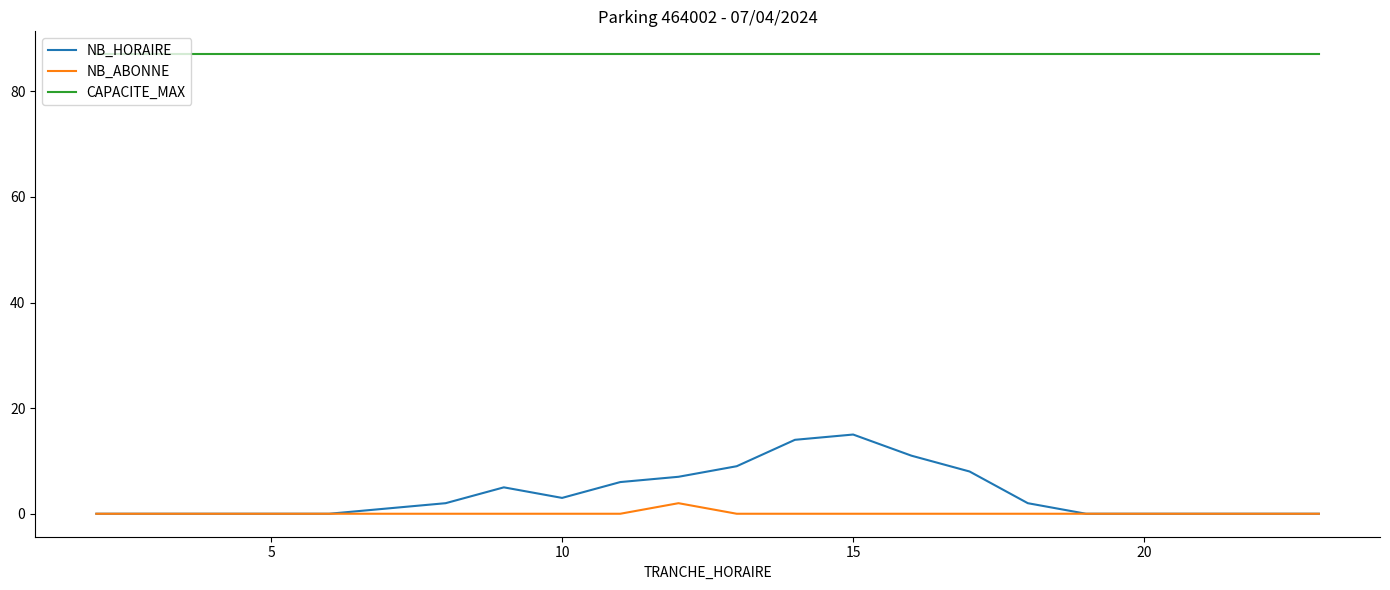

Reading left to right, extract all data points from this chart.

NB_HORAIRE: 0	0	0	0	0	1	2	5	3	6	7	9	14	15	11	8	2	0	0	0	0	0
NB_ABONNE: 0	0	0	0	0	0	0	0	0	0	2	0	0	0	0	0	0	0	0	0	0	0
CAPACITE_MAX: 87	87	87	87	87	87	87	87	87	87	87	87	87	87	87	87	87	87	87	87	87	87